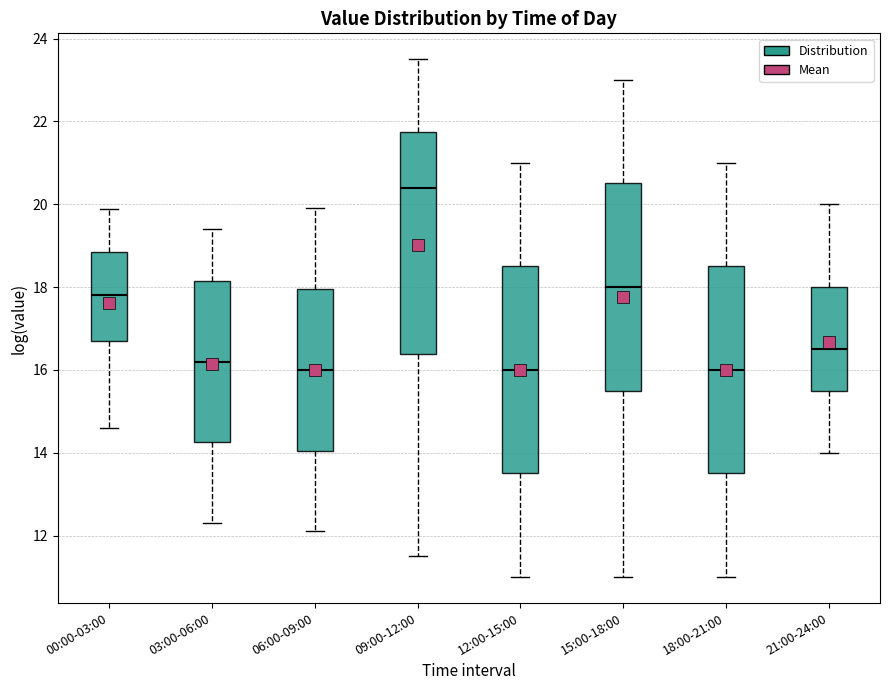

Reading left to right, read every box against the y-axis: the position of its median line, the range the box covers, and the ends of its whiskers. The values are not printed on the chart, so give them approximately, as read against the axis.

00:00-03:00: median 17.8, box 16.8 to 18.8, whiskers 14.6 to 19.8
03:00-06:00: median 16.2, box 14.2 to 18.2, whiskers 12.4 to 19.4
06:00-09:00: median 16.0, box 14.0 to 18.0, whiskers 12.2 to 20.0
09:00-12:00: median 20.4, box 16.4 to 21.8, whiskers 11.6 to 23.6
12:00-15:00: median 16.0, box 13.6 to 18.6, whiskers 11.0 to 21.0
15:00-18:00: median 18.0, box 15.6 to 20.6, whiskers 11.0 to 23.0
18:00-21:00: median 16.0, box 13.6 to 18.6, whiskers 11.0 to 21.0
21:00-24:00: median 16.6, box 15.6 to 18.0, whiskers 14.0 to 20.0